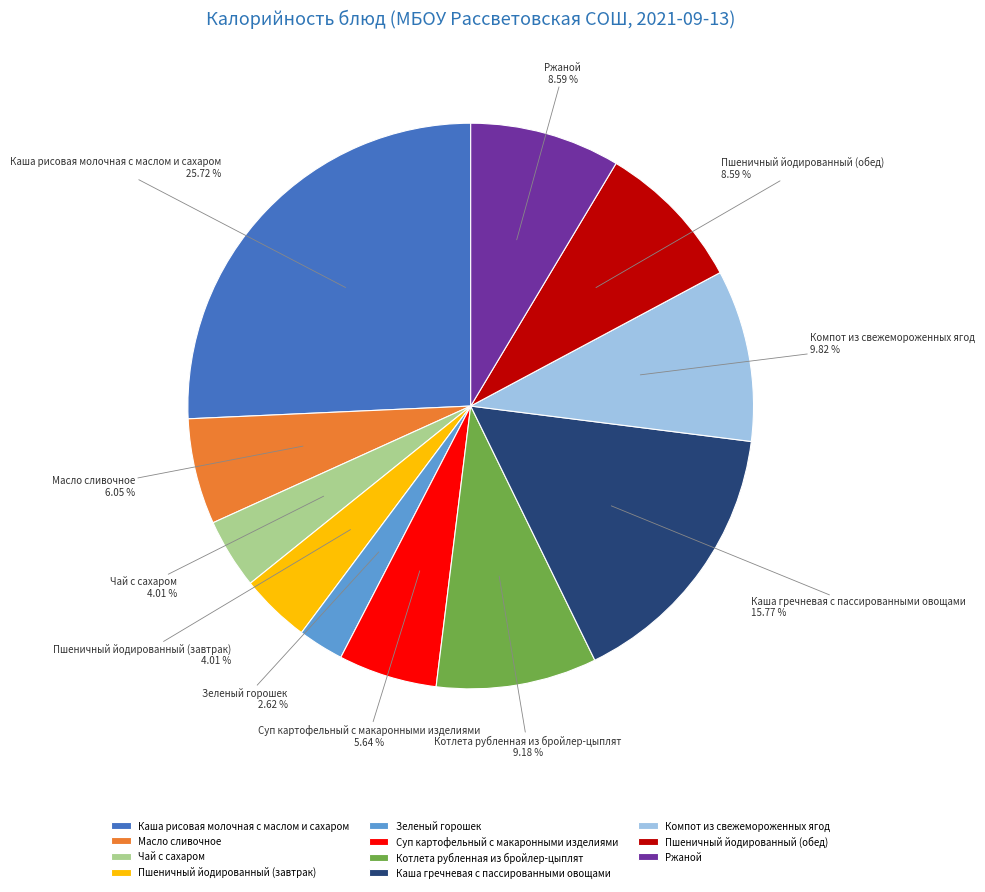

To the nearest percent, what is the combined percentage of Пшеничный йодированный (обед) and Суп картофельный с макаронными изделиями?

14%